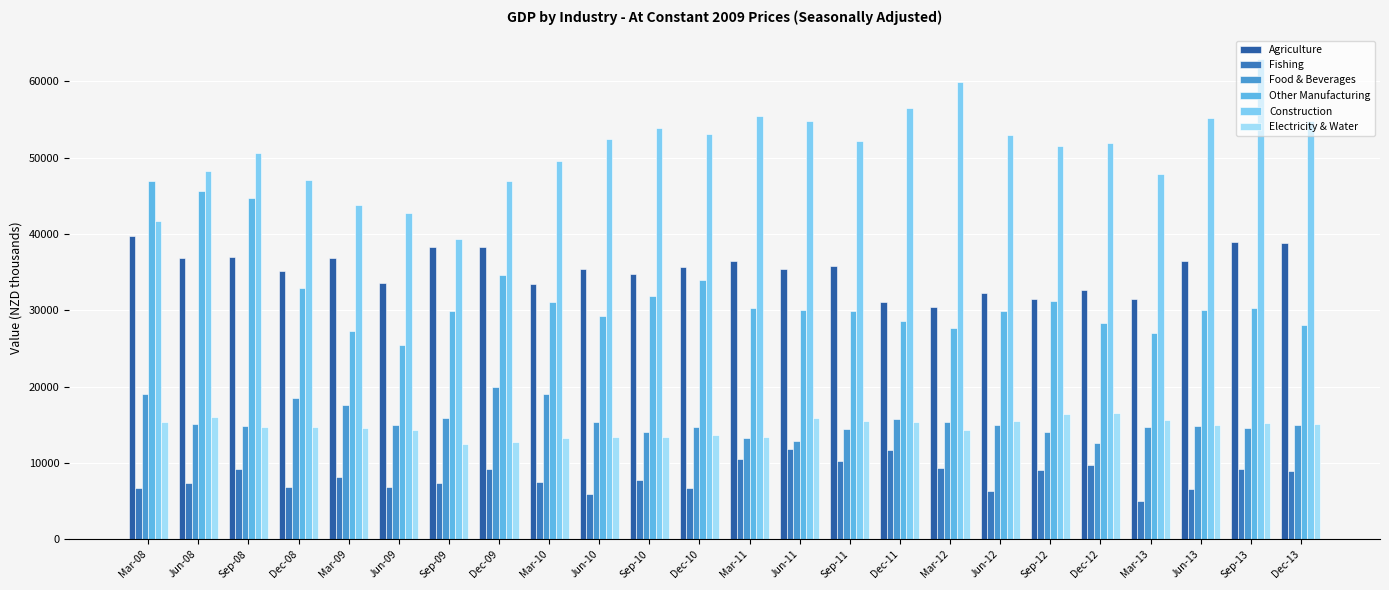

Count the number of categories in the chart.

24